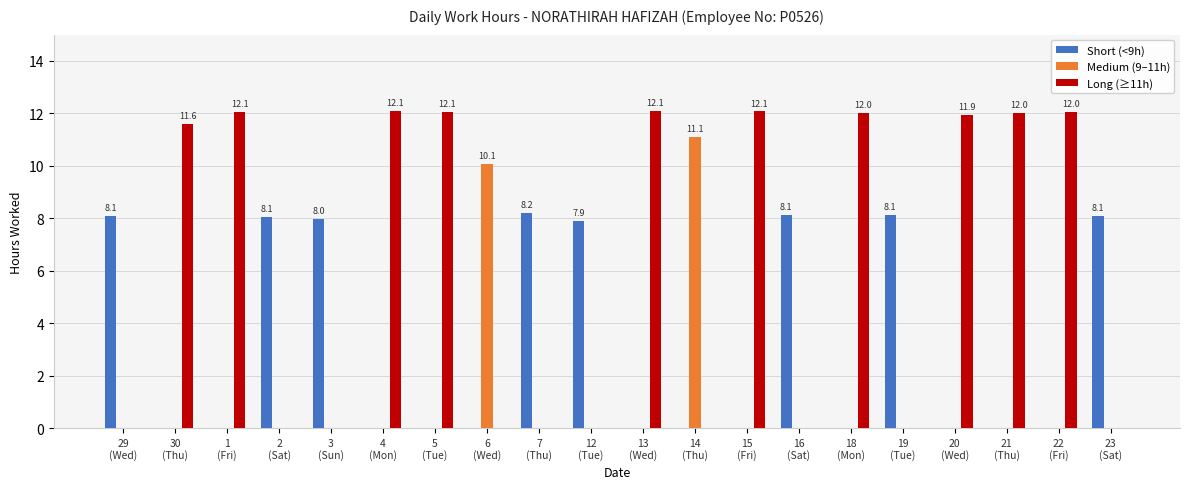

What is the greatest value displayed?

12.1